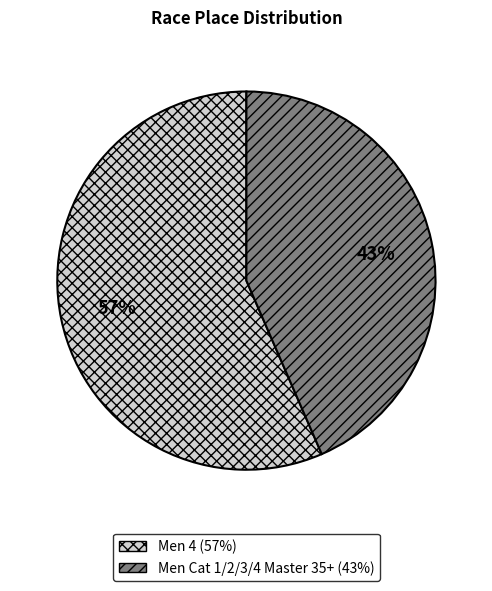

What percentage is the Men 4 slice, to the nearest percent?

57%